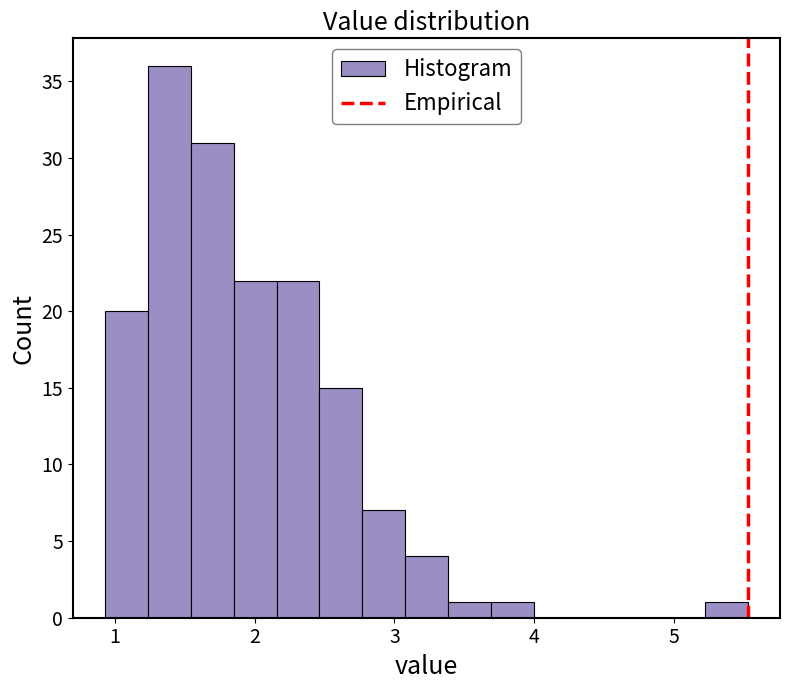

Read against the x-axis, roughly where is the centre of the tallest bar?

1.4